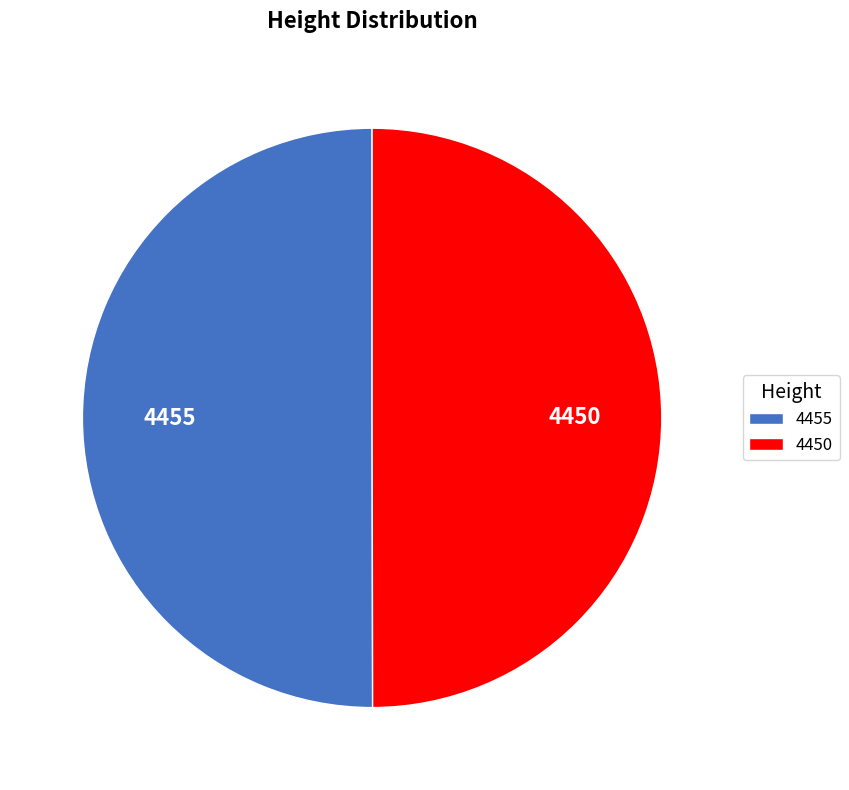

True or false: 4450 accounts for 50% of the total.

True